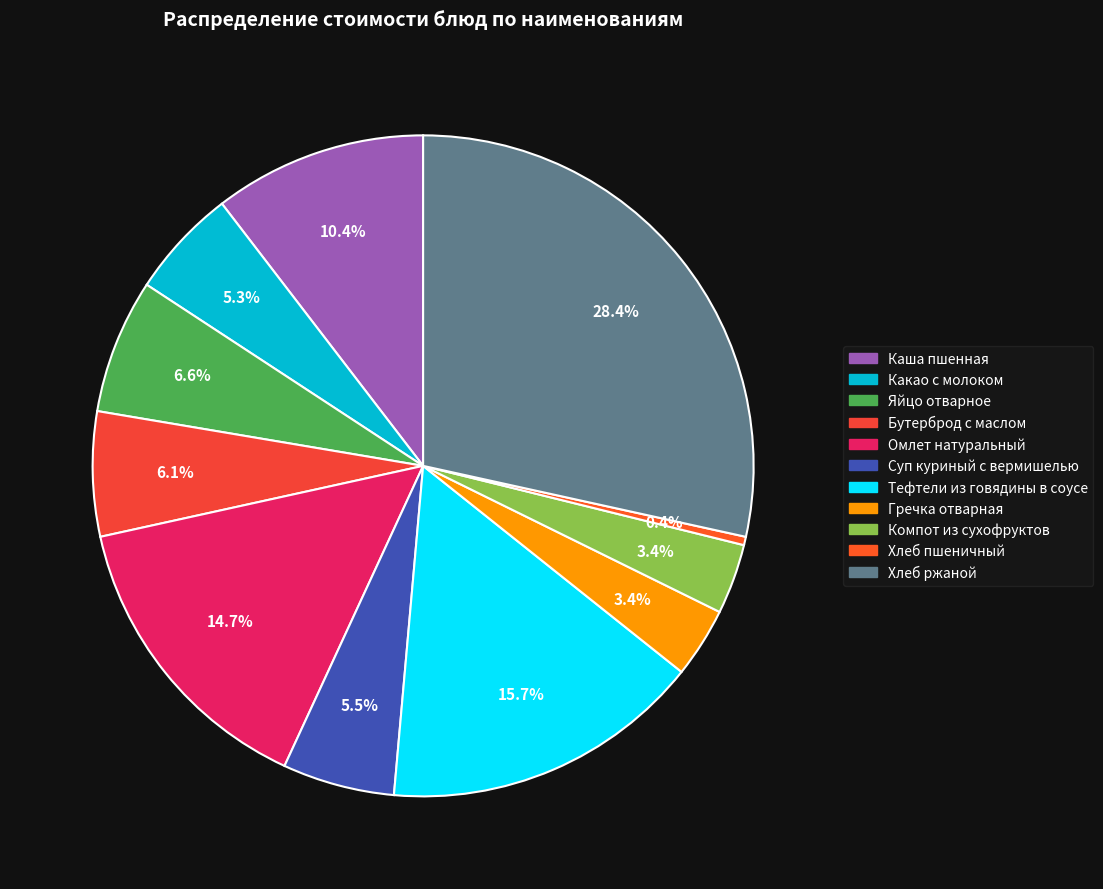

Count the number of slices in the pie.

11